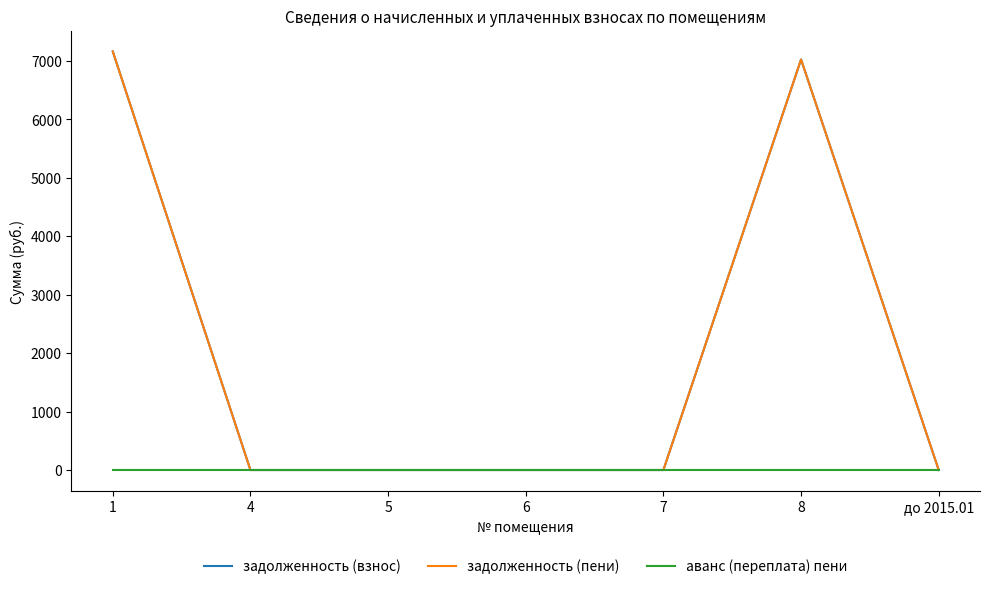

Is this an area chart (filled region under the line)?

No